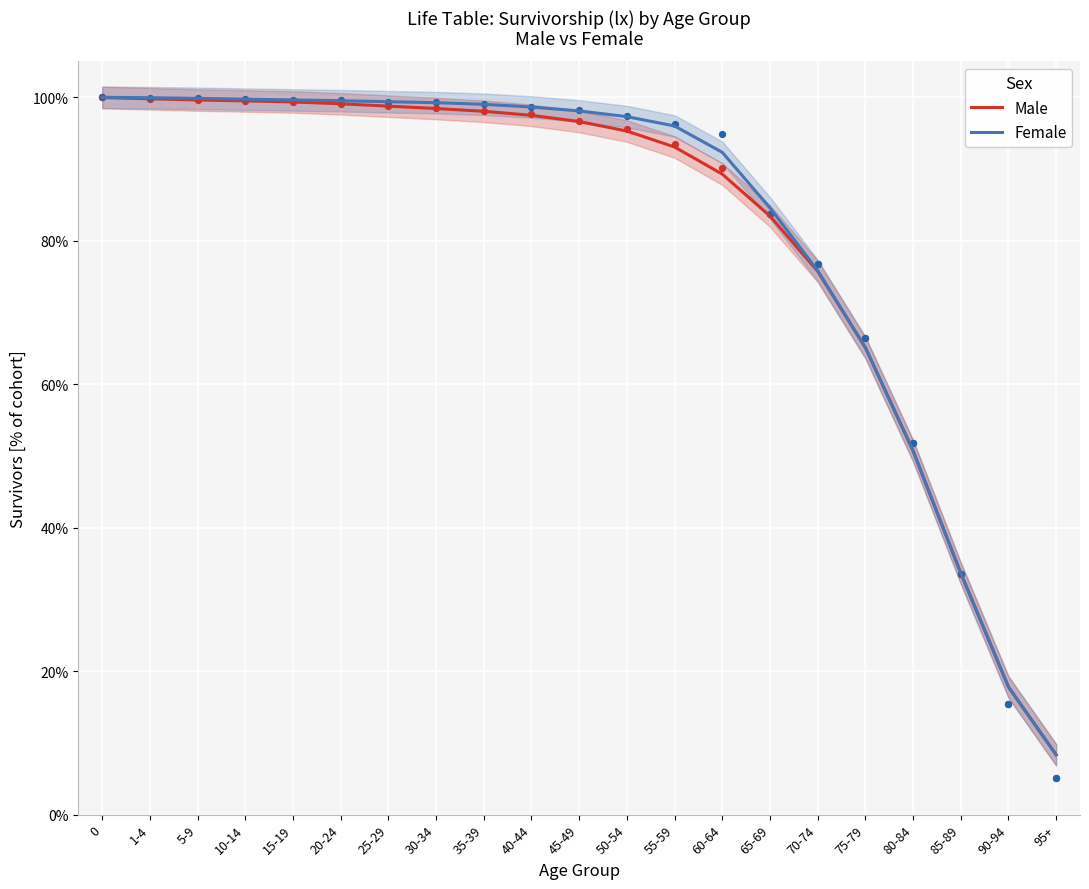

Is the value of Male at 10-14 greater than the value of Female at 45-49?

Yes